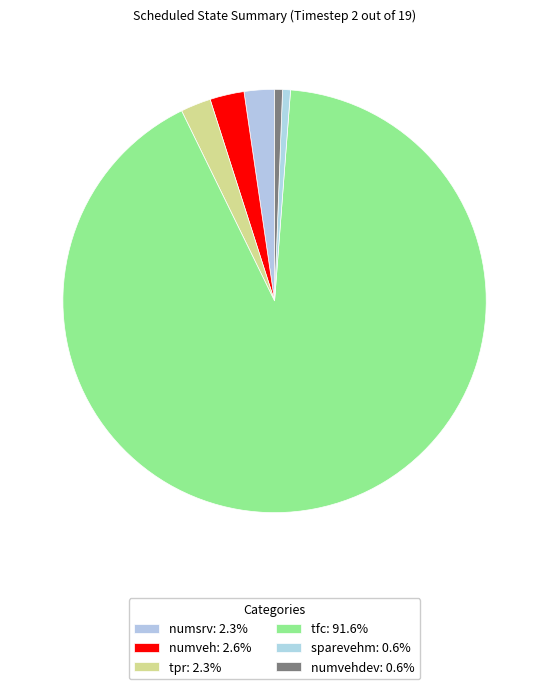

Which category has the biggest portion of the pie?

tfc